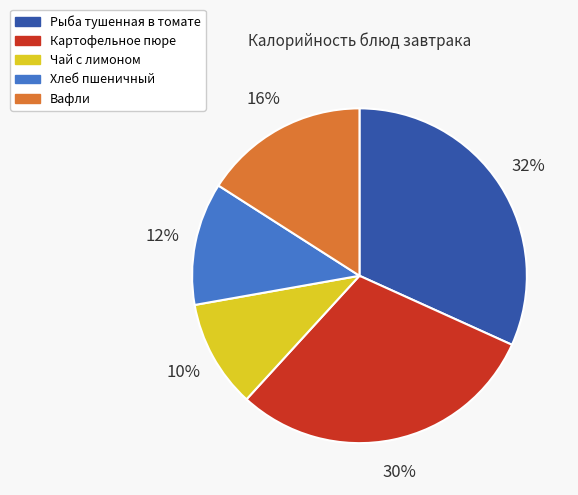

Is it true that Хлеб пшеничный is 1% of the pie?

False